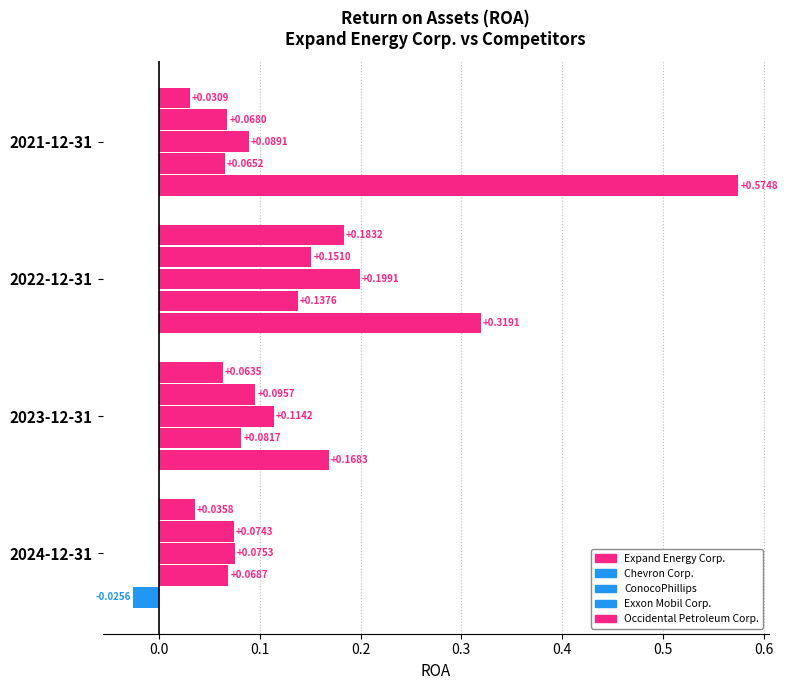

Between 2022-12-31 and 2021-12-31, which series saw the biggest shift?

Expand Energy Corp.